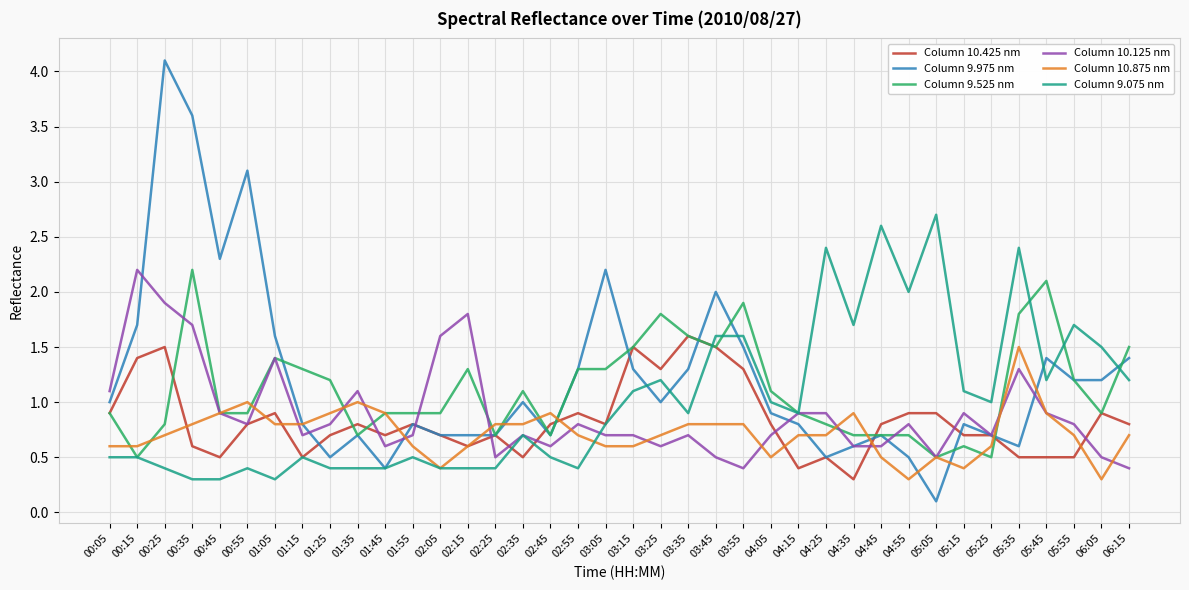

What position from the right is 03:45?

16